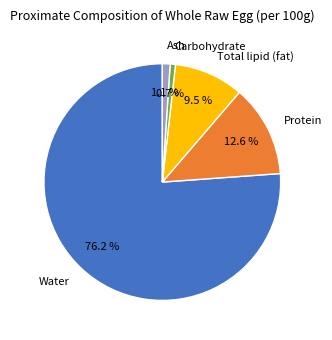

To the nearest percent, what percentage of the pie is Water?

76%